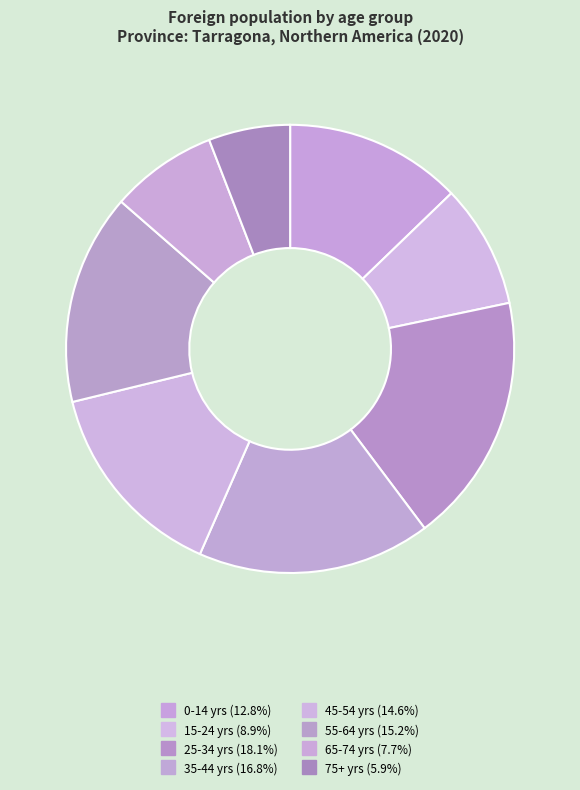

How many segments does this pie chart have?

8